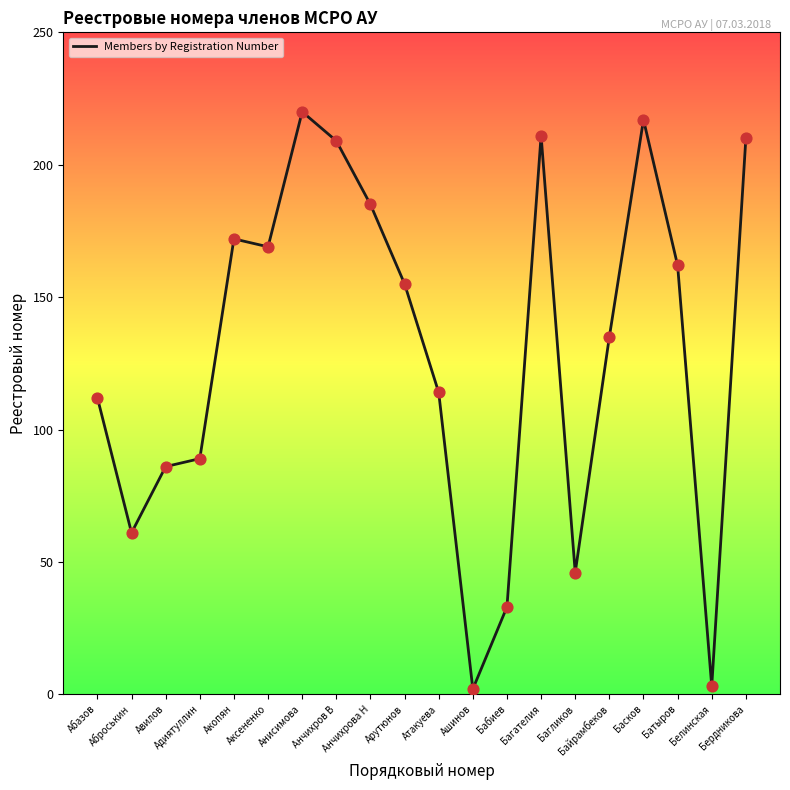

Between Авилов and Анчихров В, which is larger?

Анчихров В